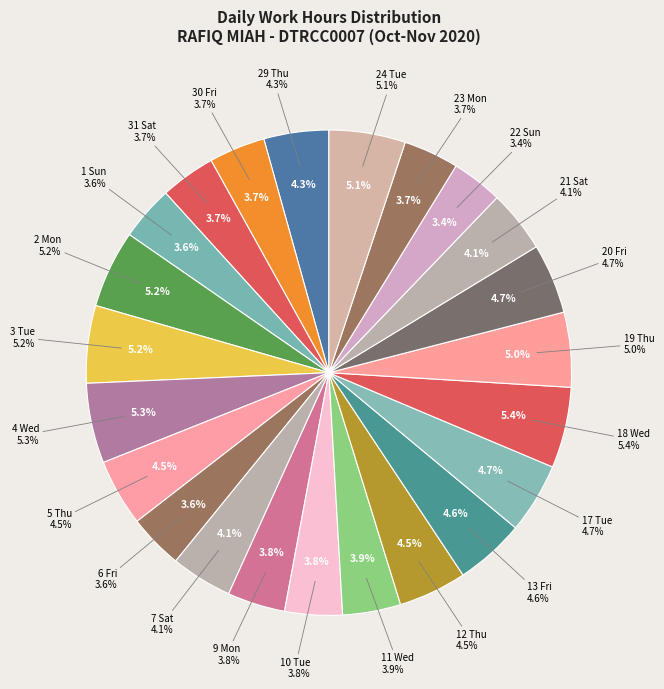

Do 24 Tue and 17 Tue together represent more than half of the pie?

No